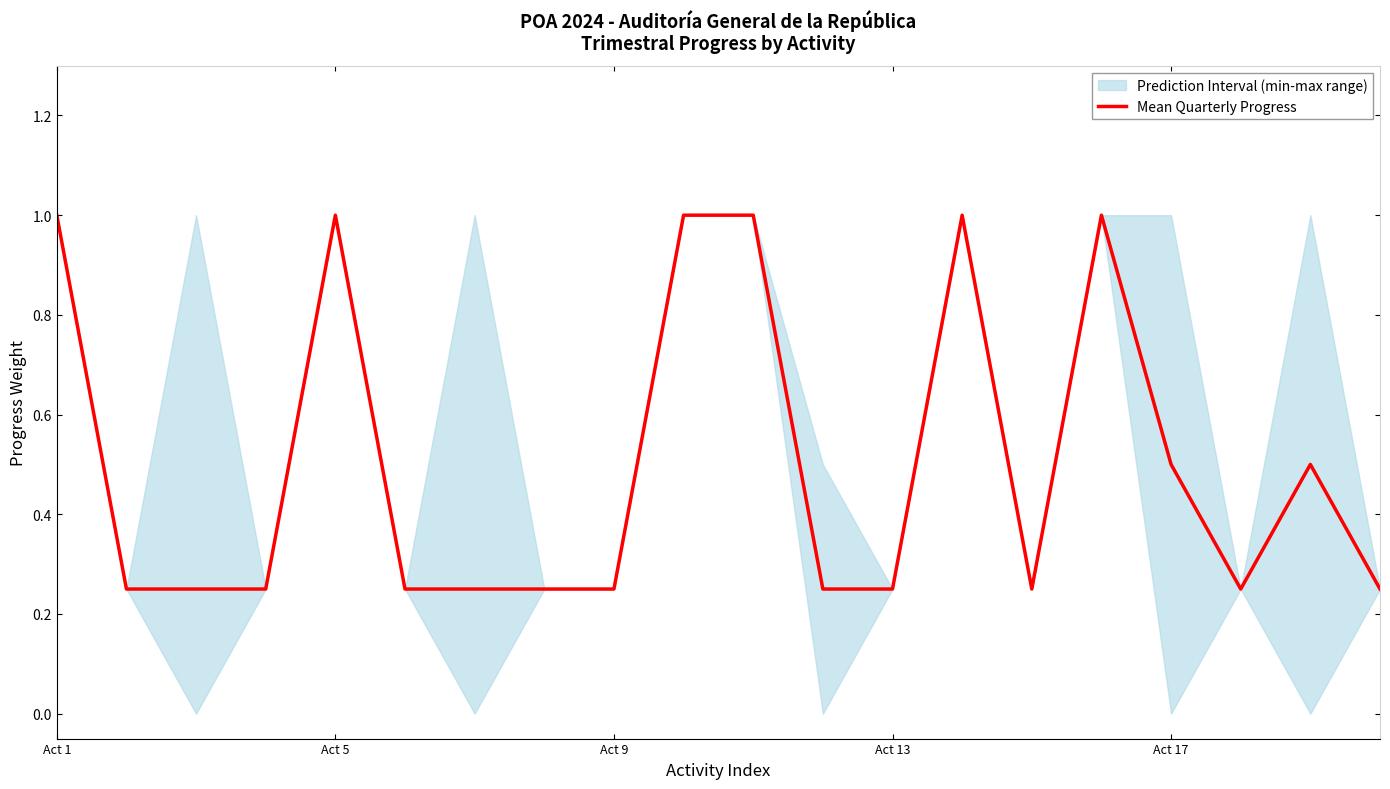

How many values are between 0 and 1?

20